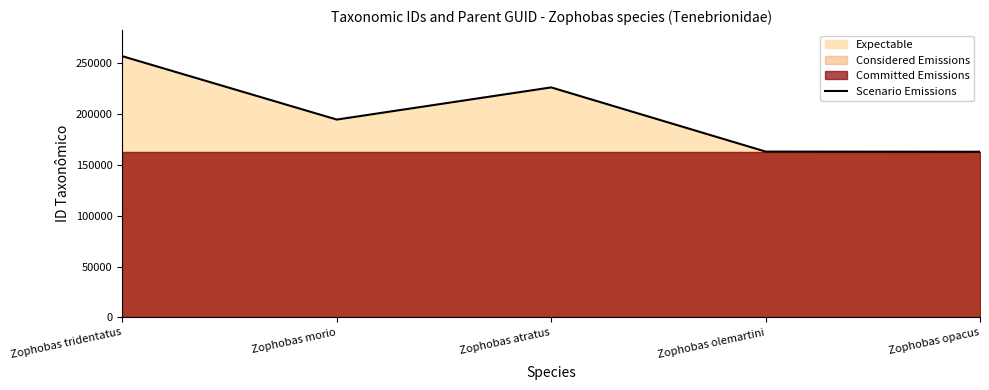

What is the sum of all values?

1004077